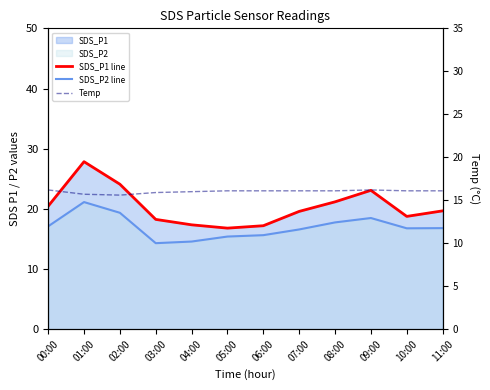

True or false: Temp and SDS_P2 line cross at least once.

True